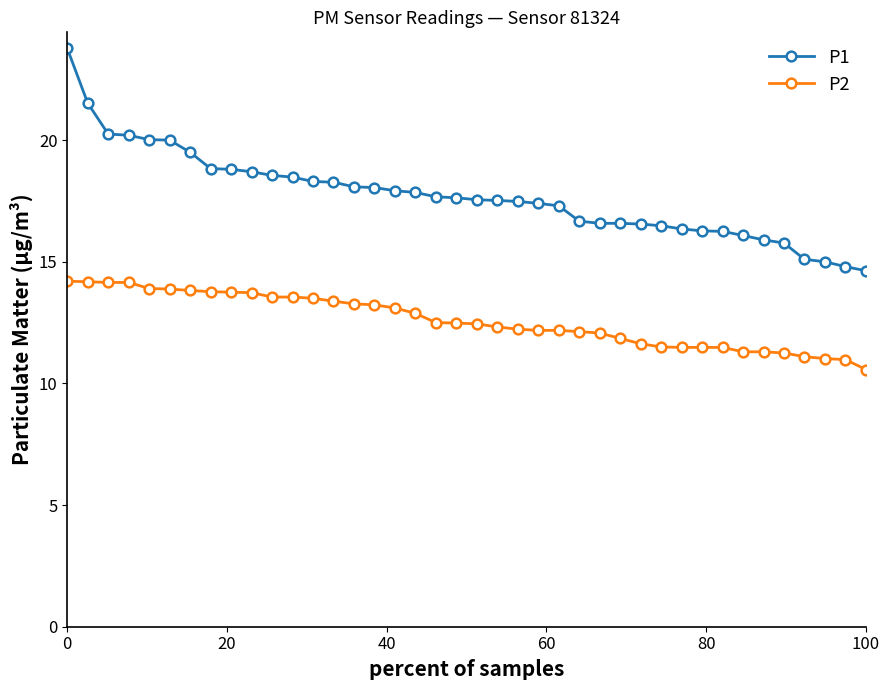

What is the average value of the P1 series?

17.7